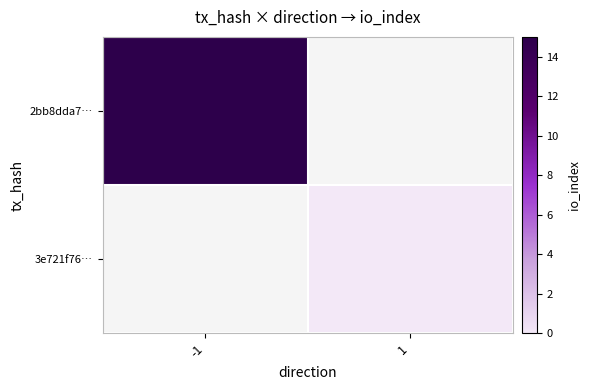

Is the value of 2bb8dda7… at -1 greater than the value of 3e721f76… at 1?

Yes